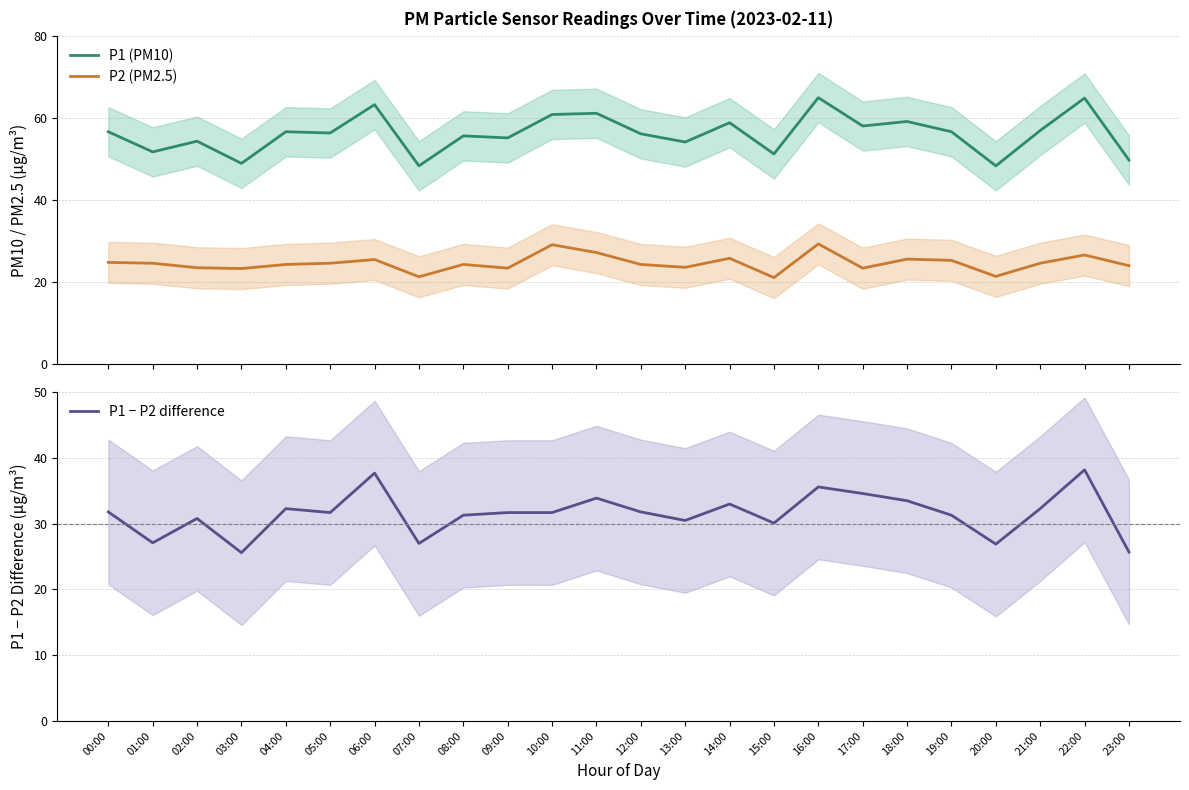

Reading left to right, transcribe all the data shown in this chart.

P1 (PM10): 56.6	51.7	54.3	48.9	56.6	56.3	63.2	48.3	55.6	55.1	60.8	61.1	56.1	54.1	58.8	51.2	64.9	58.0	59.1	56.6	48.3	56.9	64.8	49.7
P2 (PM2.5): 24.8	24.6	23.5	23.3	24.3	24.6	25.5	21.3	24.3	23.4	29.1	27.2	24.3	23.6	25.8	21.1	29.3	23.4	25.6	25.3	21.4	24.6	26.6	24.0
P1 − P2 difference: 31.8	27.1	30.8	25.6	32.3	31.7	37.7	27.0	31.3	31.7	31.7	33.9	31.8	30.5	33.0	30.1	35.6	34.6	33.5	31.3	26.9	32.3	38.2	25.7